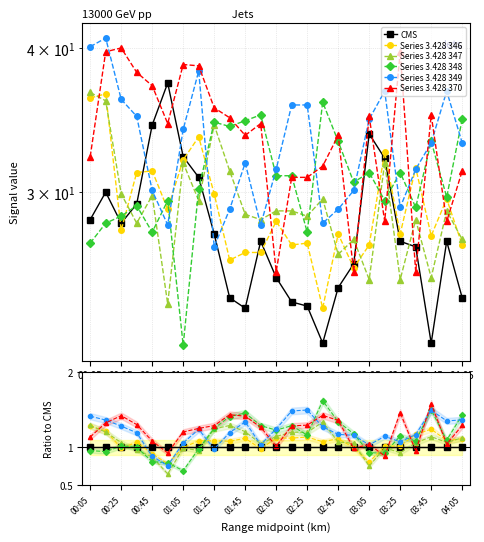

What is the highest value of the Series 3.428 348 series?

1.6